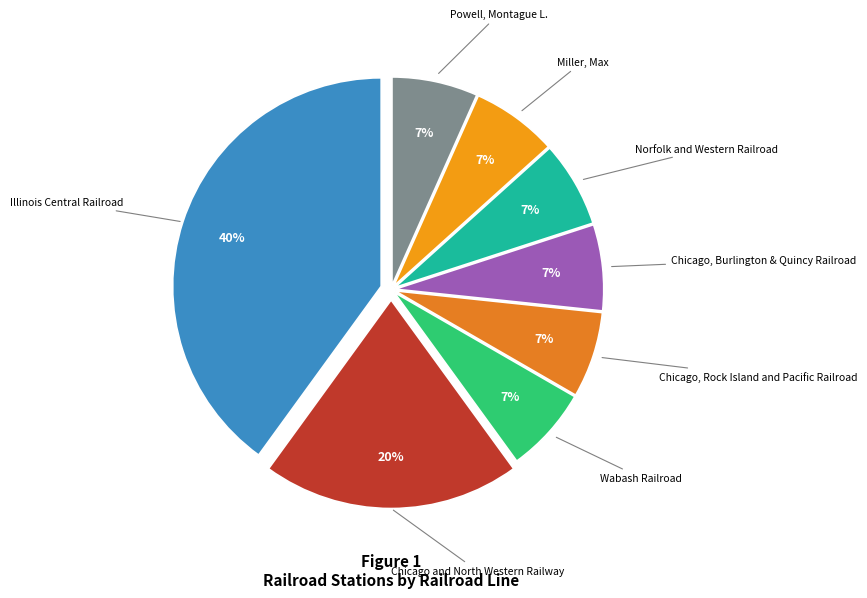

To the nearest percent, what is the average slice percentage?

12%